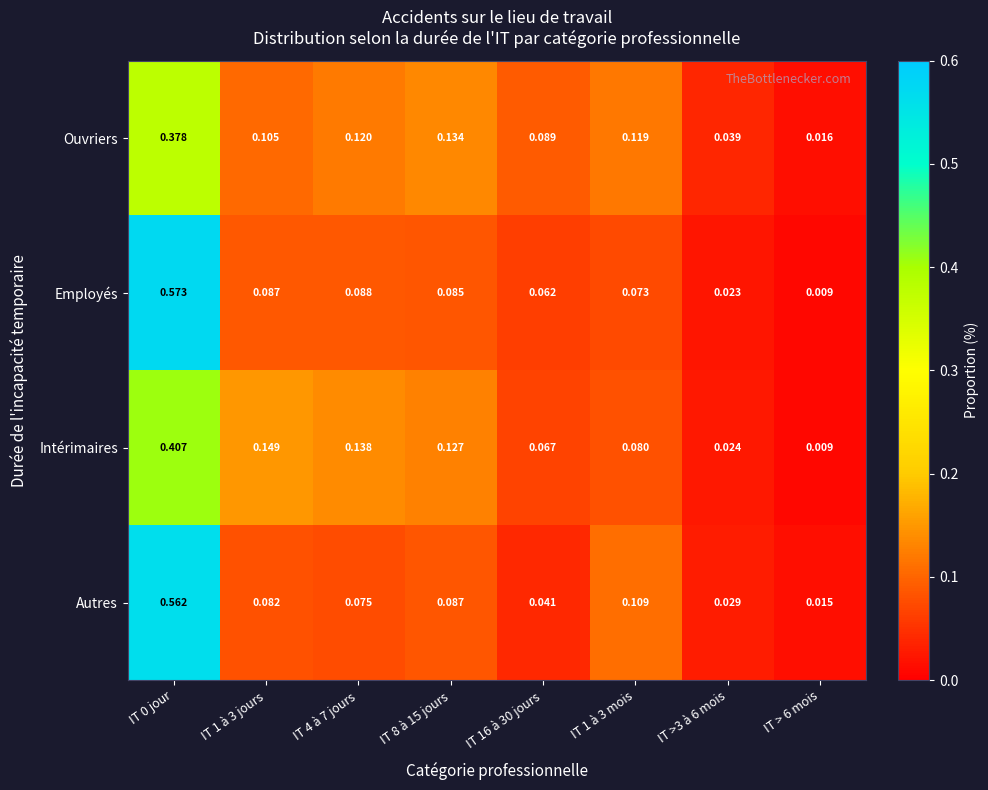

At how many categories does at least one series exceed 0?

8